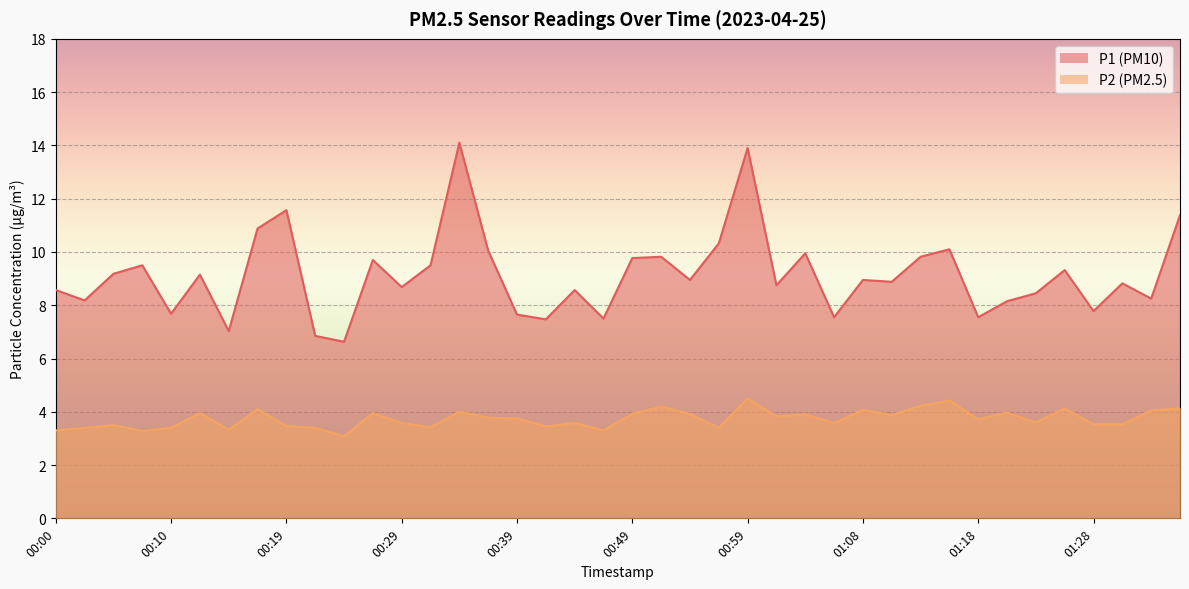

What is the label of the 31st point from the right?

00:22